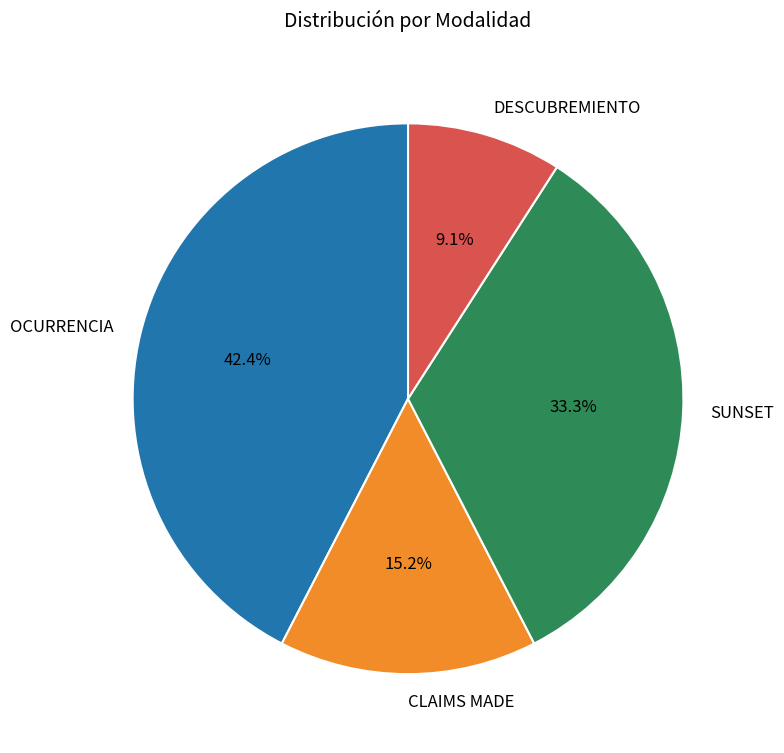

What percentage is the DESCUBREMIENTO slice, to the nearest percent?

9%